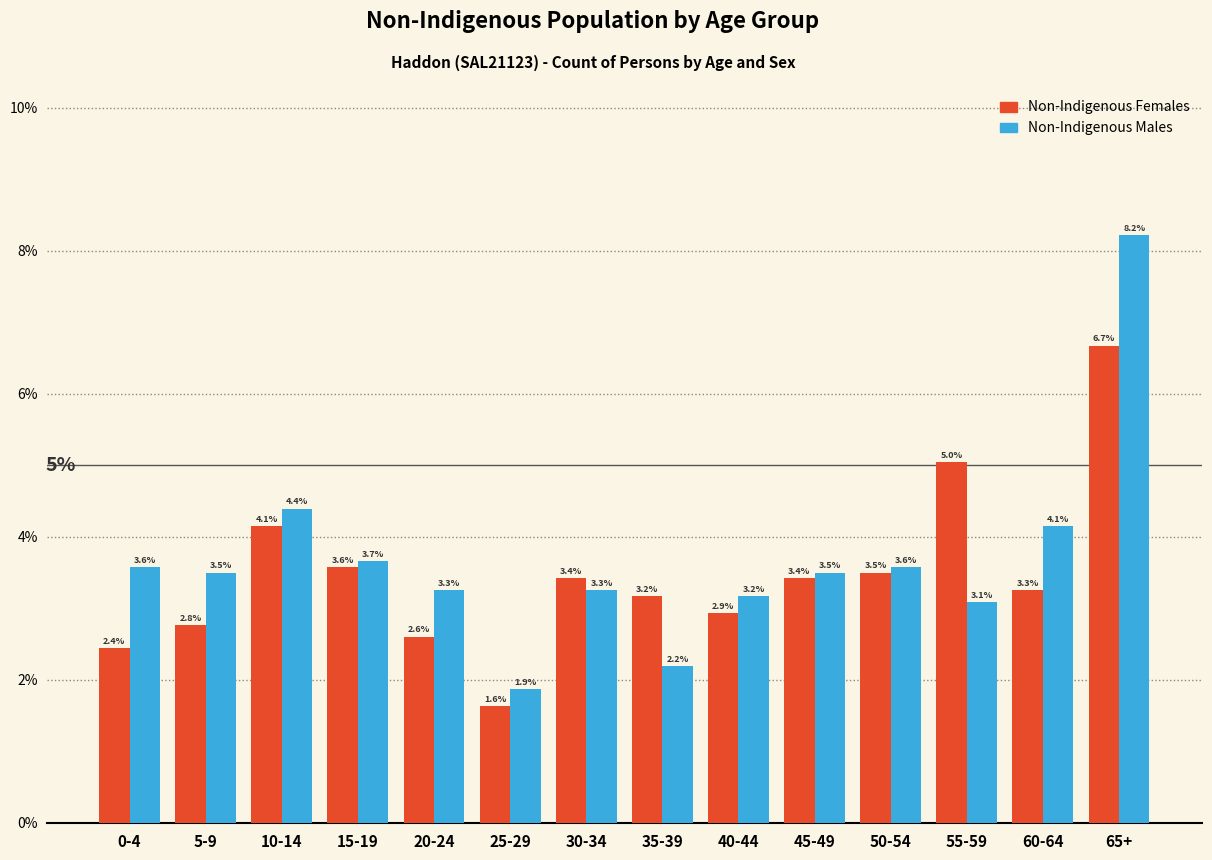

Reading left to right, what are all the values shown in this chart?

Non-Indigenous Females: 0-4=2.4	5-9=2.8	10-14=4.1	15-19=3.6	20-24=2.6	25-29=1.6	30-34=3.4	35-39=3.2	40-44=2.9	45-49=3.4	50-54=3.5	55-59=5.0	60-64=3.3	65+=6.7
Non-Indigenous Males: 0-4=3.6	5-9=3.5	10-14=4.4	15-19=3.7	20-24=3.3	25-29=1.9	30-34=3.3	35-39=2.2	40-44=3.2	45-49=3.5	50-54=3.6	55-59=3.1	60-64=4.1	65+=8.2